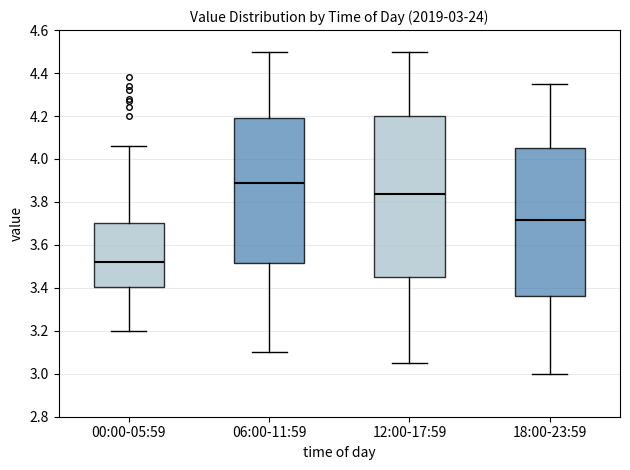

Which box is the tallest, from its lower edge to its upper edge?

12:00-17:59